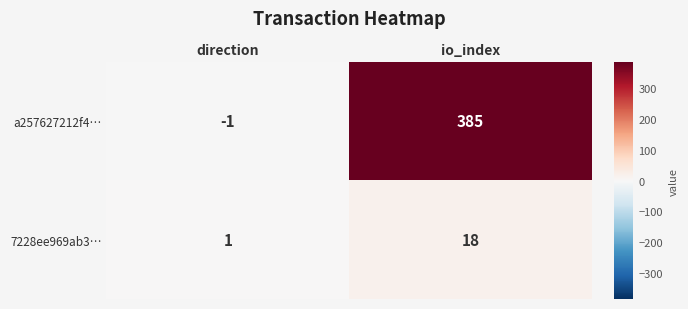

At which label is 7228ee969ab3… closest to 9?

direction